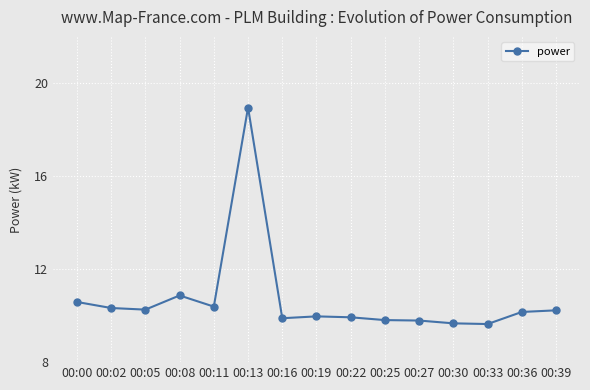

What is the difference between the maximum and second lowest values?

9.3